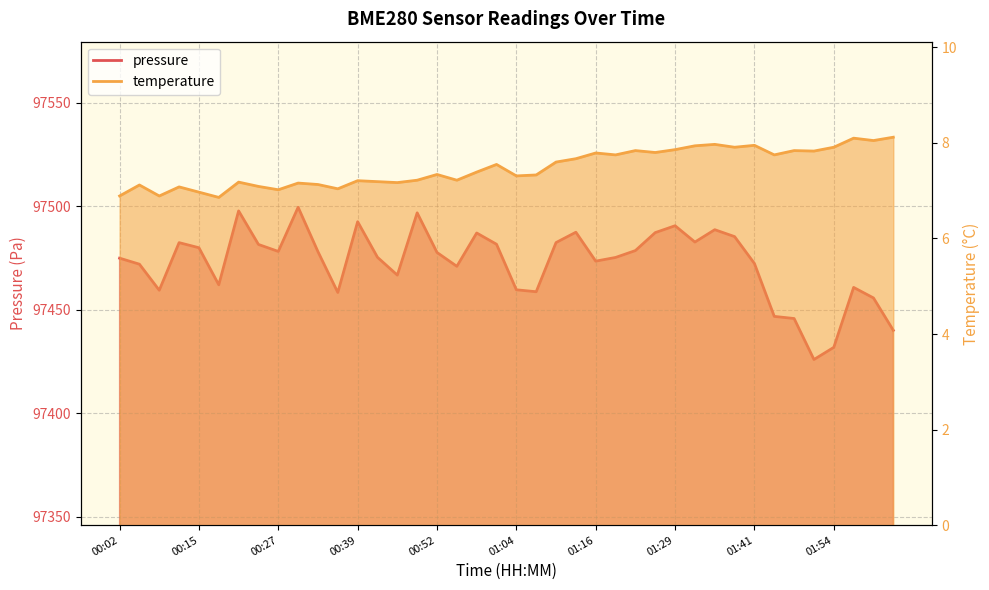

How many lines are shown in the chart?

2